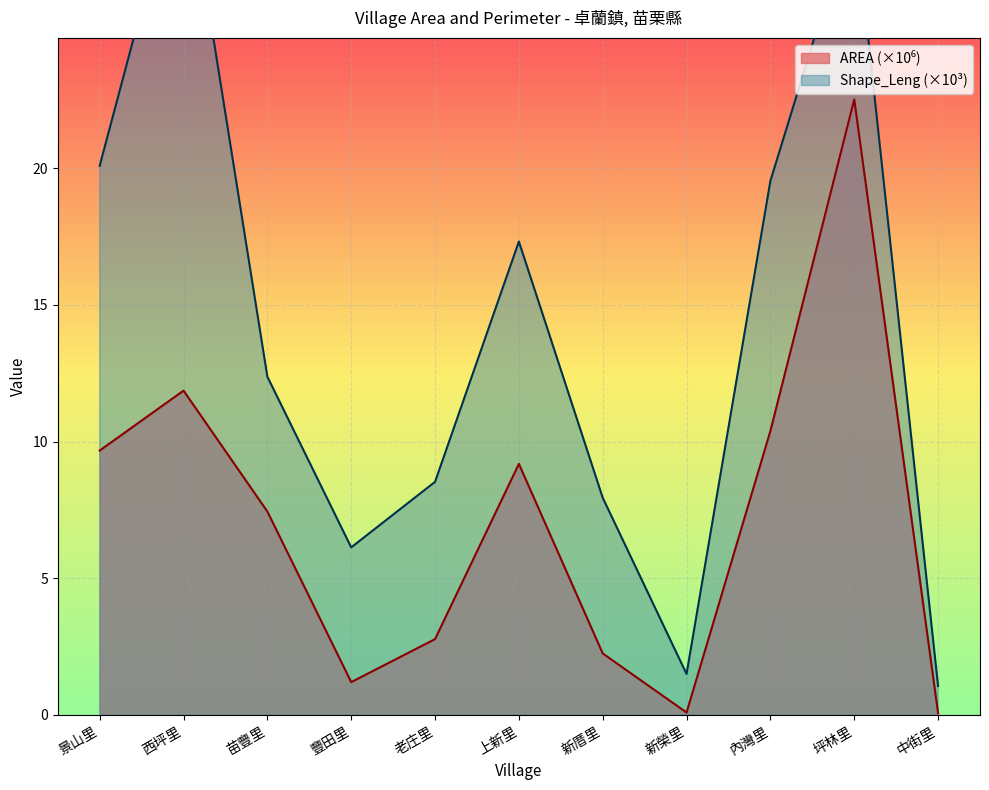

What is the total value across all series at 內灣里?

29.9